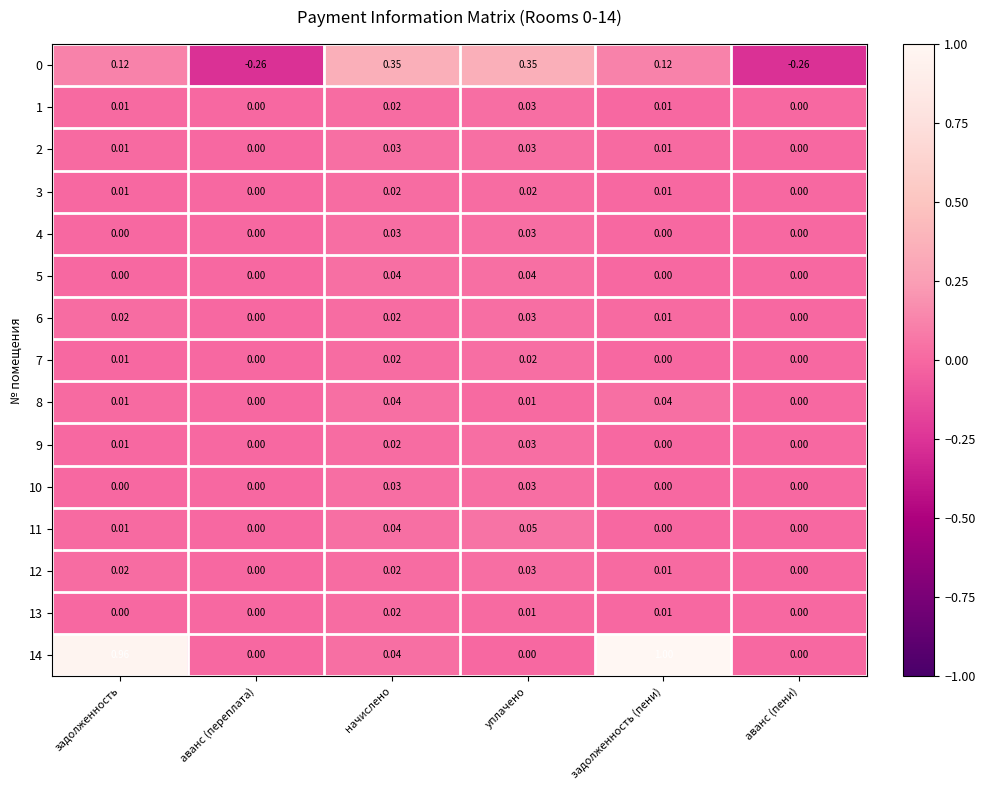

Which label corresponds to the largest value in the chart?

задолженность (пени)